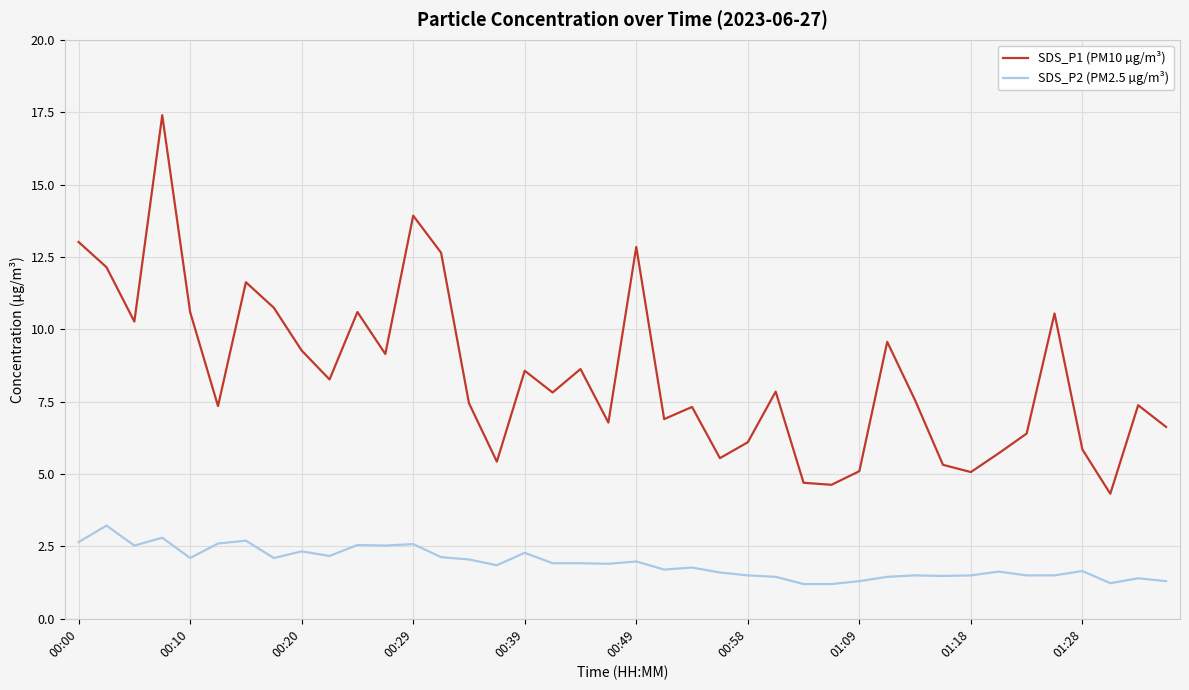

Rank the series by their average value, from highest to lowest.

SDS_P1 (PM10 µg/m³), SDS_P2 (PM2.5 µg/m³)